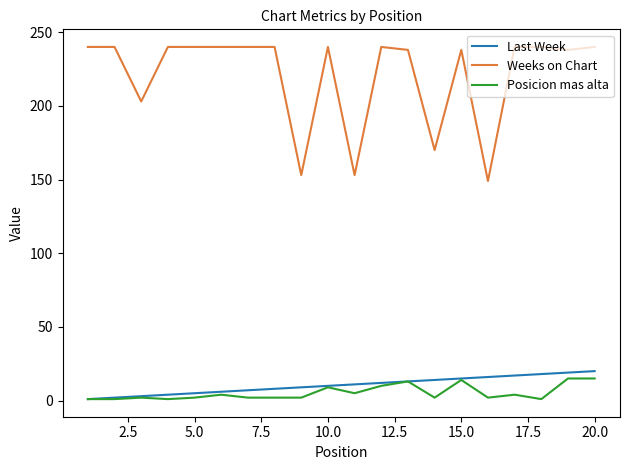

What is the difference between the maximum and minimum values in the Last Week series?

19